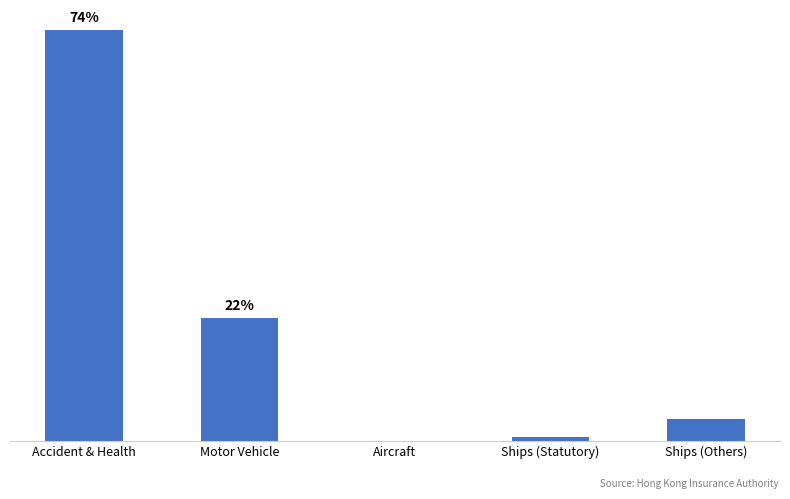

True or false: the data shows 704.2 at Ships (Others).

True